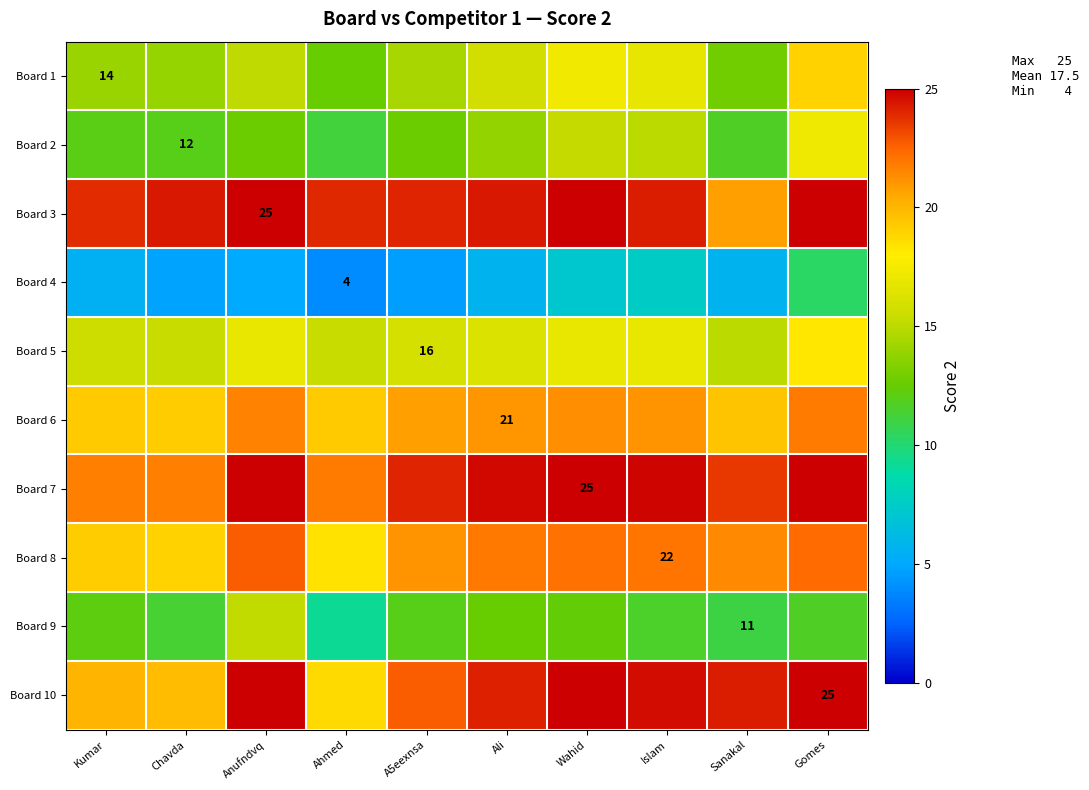

Is the value of Board 2 at Kumar greater than the value of Board 7 at Ali?

No